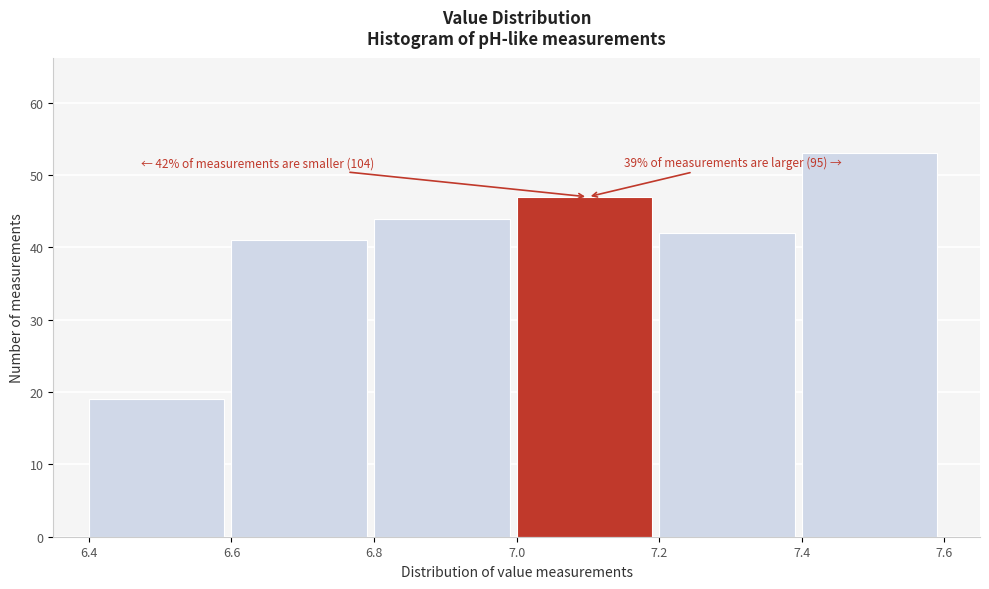

Which range on the x-axis has the tallest bar?

7.4 to 7.6